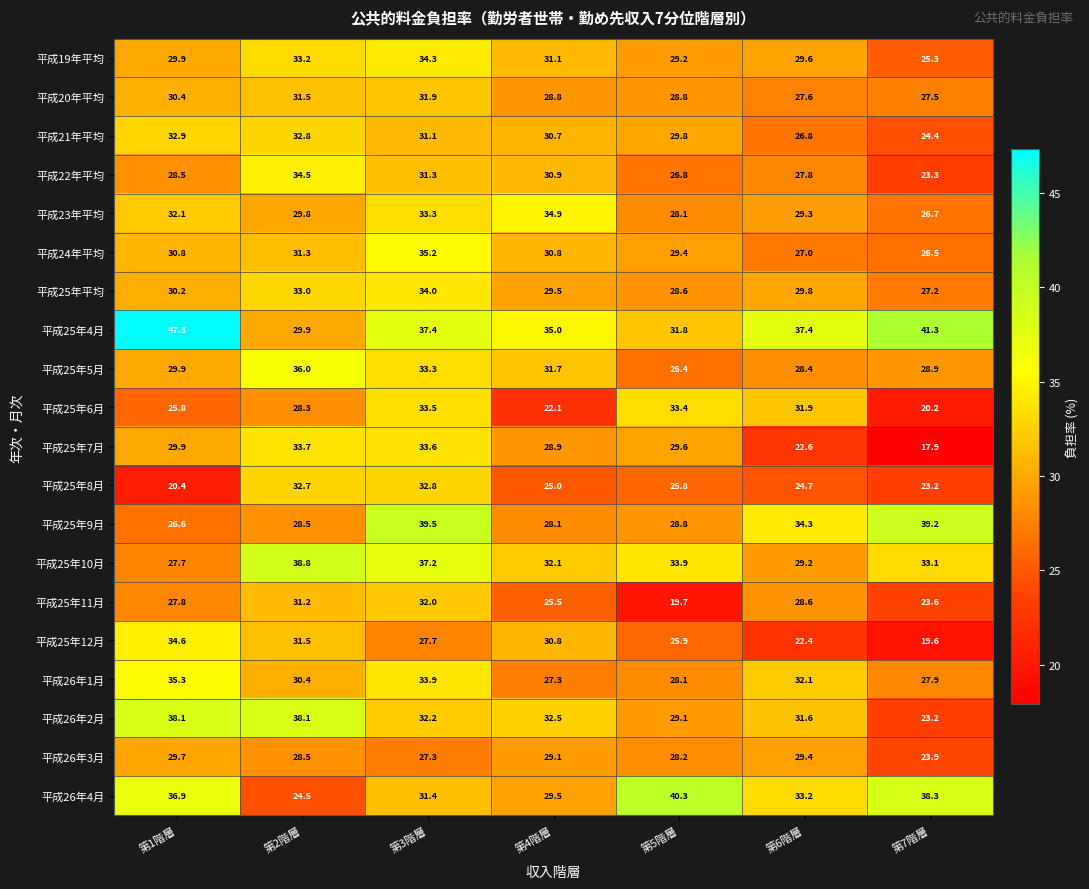

What value does the 平成26年2月 series have at 第5階層?

29.1